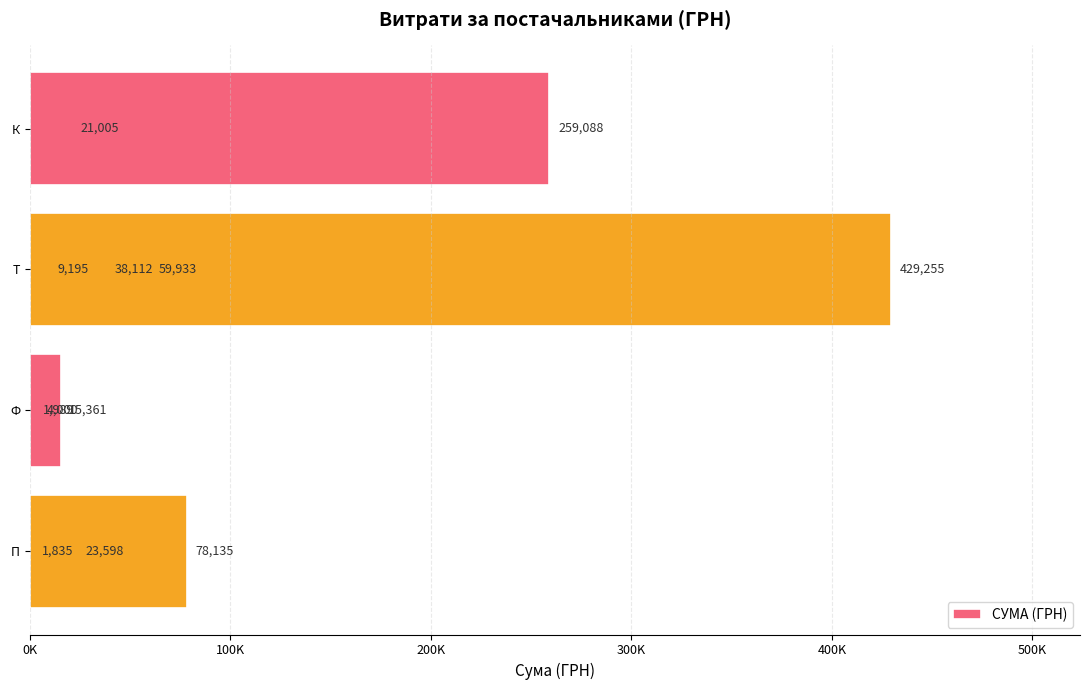

What is the minimum value shown in the chart?

1835.1